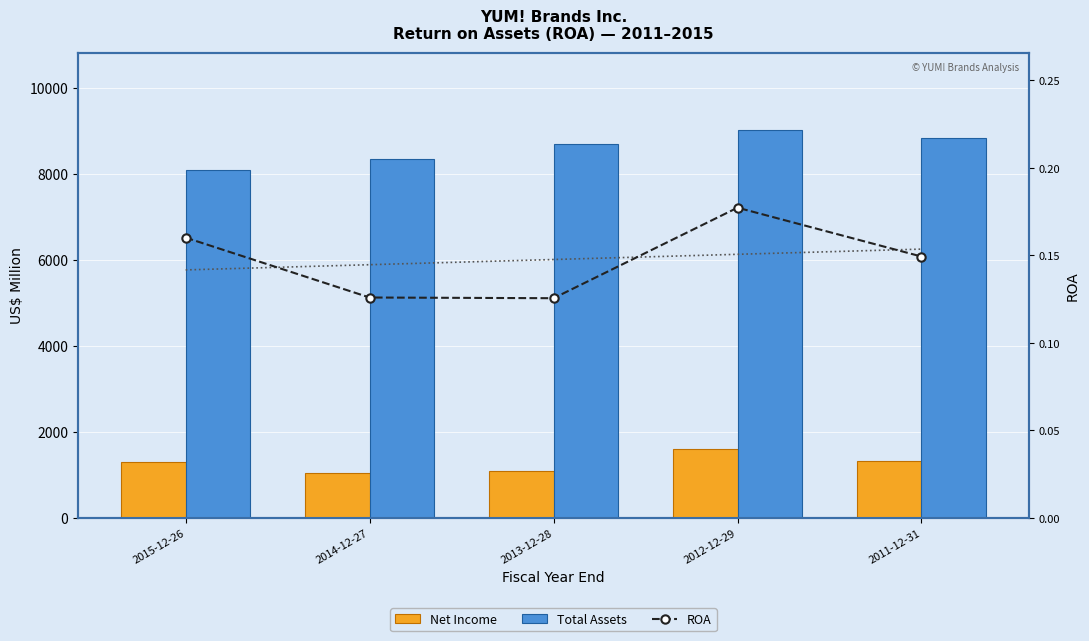

Is it true that the value at 2015-12-26 is 0.2?

False